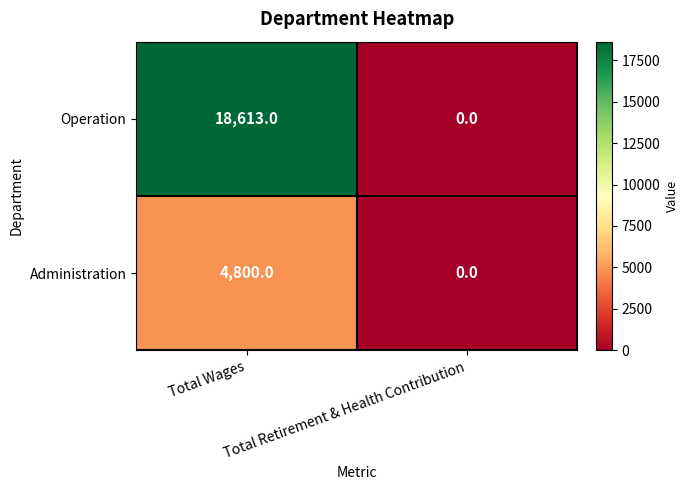

Which series has the largest total across all categories?

Operation